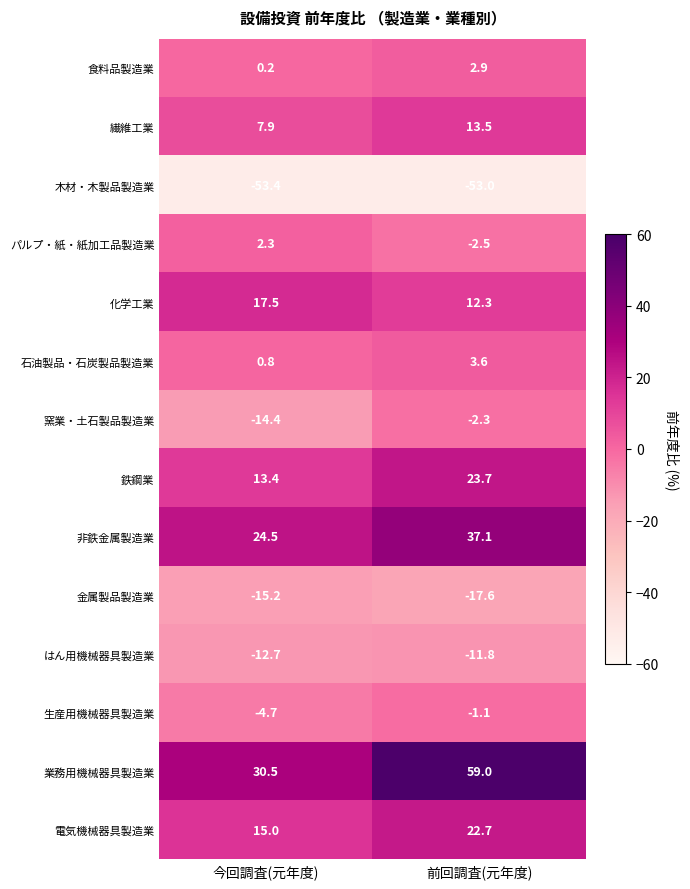

Reading left to right, transcribe all the data shown in this chart.

食料品製造業: 今回調査(元年度)=0.2	前回調査(元年度)=2.9
繊維工業: 今回調査(元年度)=7.9	前回調査(元年度)=13.5
木材・木製品製造業: 今回調査(元年度)=-53.4	前回調査(元年度)=-53.0
パルプ・紙・紙加工品製造業: 今回調査(元年度)=2.3	前回調査(元年度)=-2.5
化学工業: 今回調査(元年度)=17.5	前回調査(元年度)=12.3
石油製品・石炭製品製造業: 今回調査(元年度)=0.8	前回調査(元年度)=3.6
窯業・土石製品製造業: 今回調査(元年度)=-14.4	前回調査(元年度)=-2.3
鉄鋼業: 今回調査(元年度)=13.4	前回調査(元年度)=23.7
非鉄金属製造業: 今回調査(元年度)=24.5	前回調査(元年度)=37.1
金属製品製造業: 今回調査(元年度)=-15.2	前回調査(元年度)=-17.6
はん用機械器具製造業: 今回調査(元年度)=-12.7	前回調査(元年度)=-11.8
生産用機械器具製造業: 今回調査(元年度)=-4.7	前回調査(元年度)=-1.1
業務用機械器具製造業: 今回調査(元年度)=30.5	前回調査(元年度)=59.0
電気機械器具製造業: 今回調査(元年度)=15.0	前回調査(元年度)=22.7